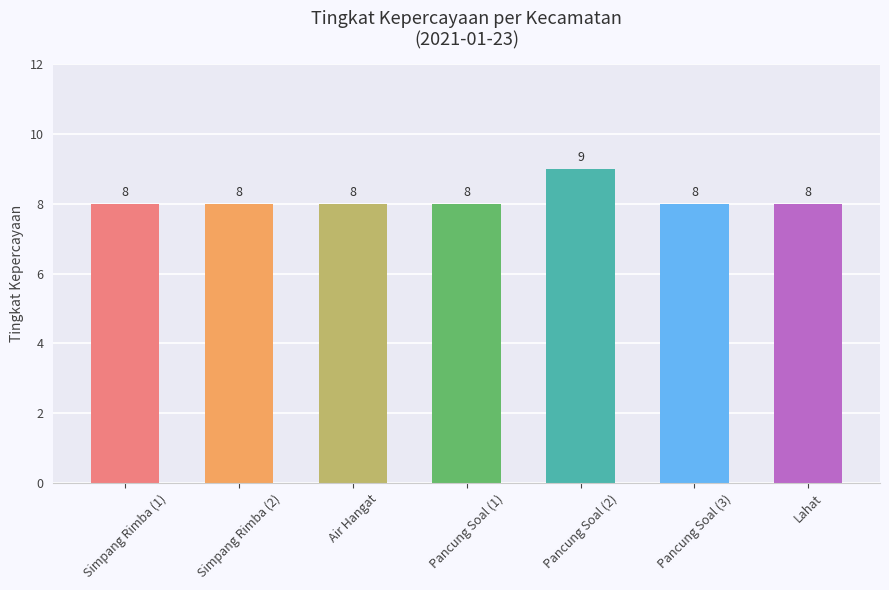

What is the difference between the maximum and minimum values?

1